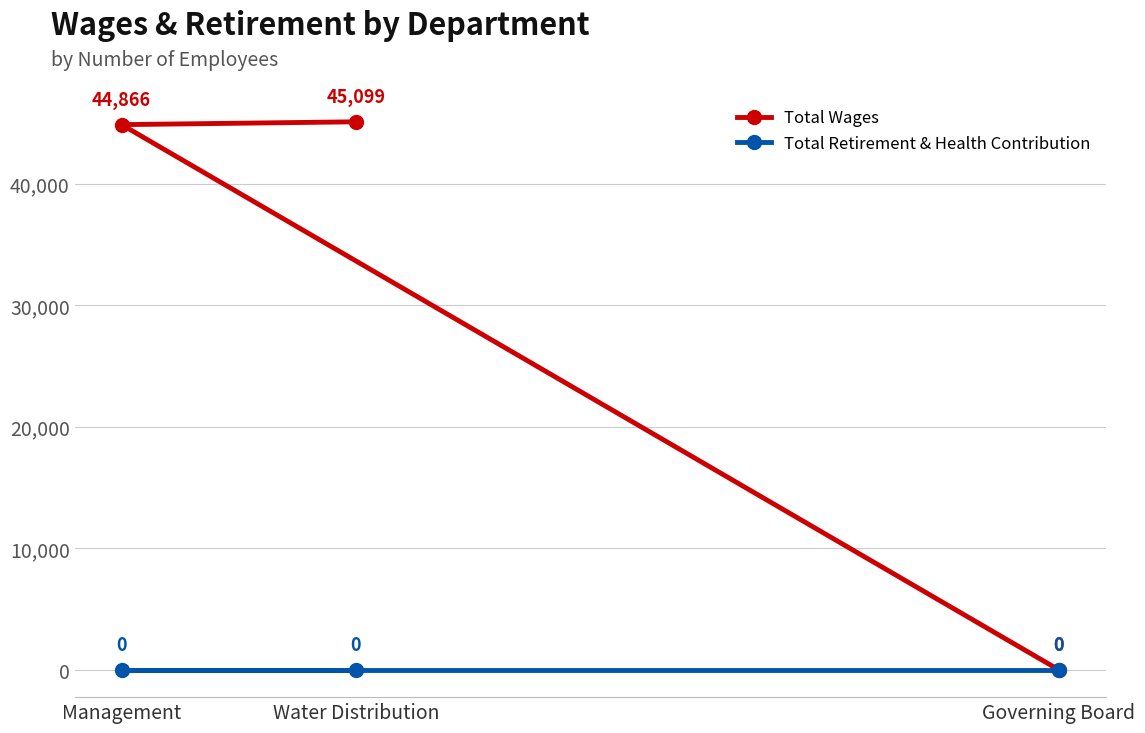

Between Management and Governing Board, which is larger?

Management